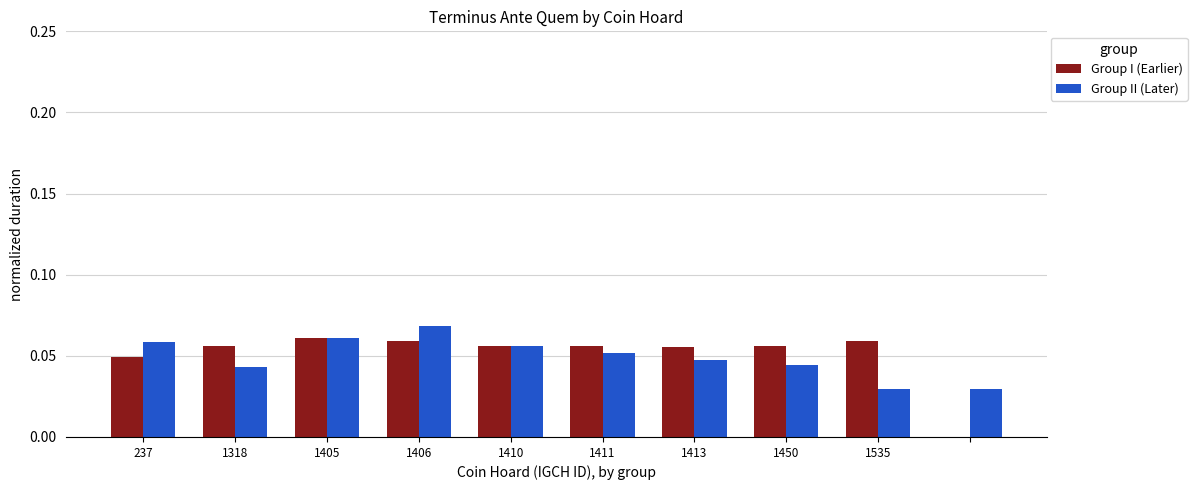

What is the sum of all Group I (Earlier) values?

0.5